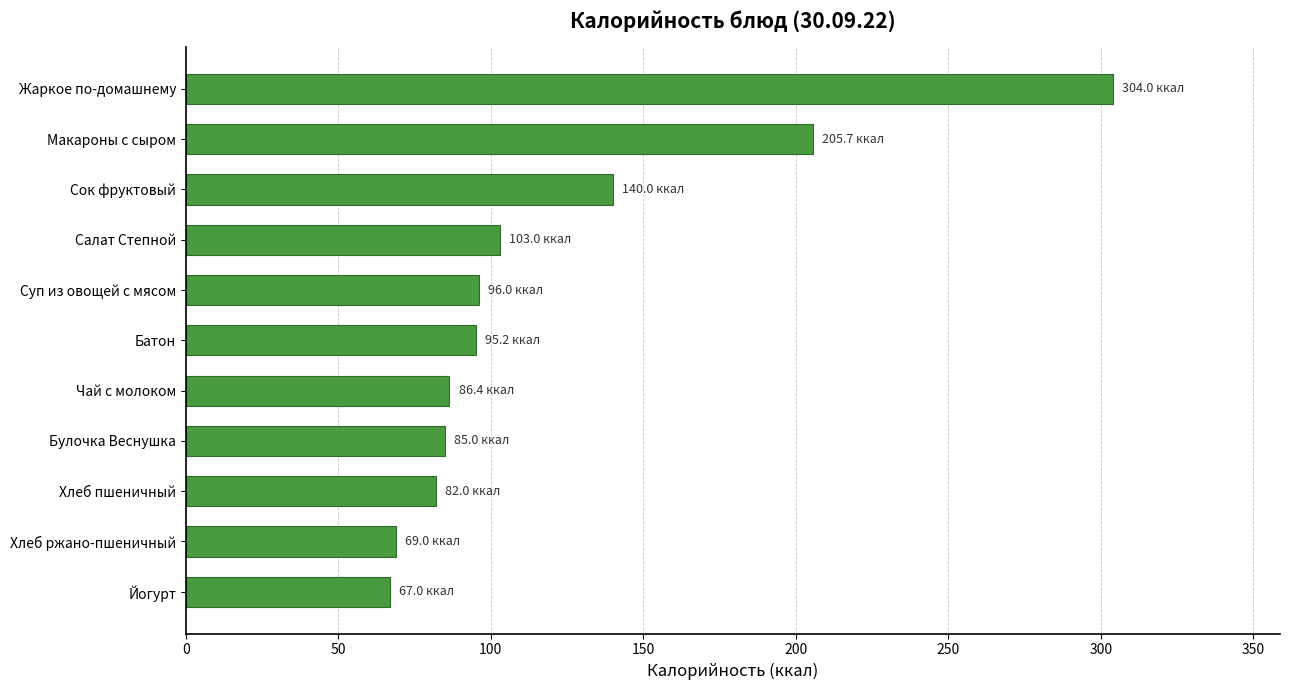

What is the change in value from Йогурт to Жаркое по-домашнему?

+237.0